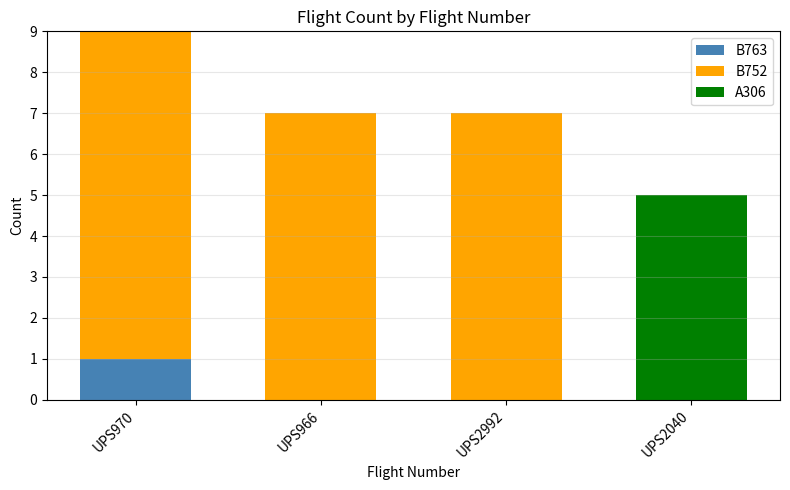

The B763 series shows 1 at UPS970. True or false?

True